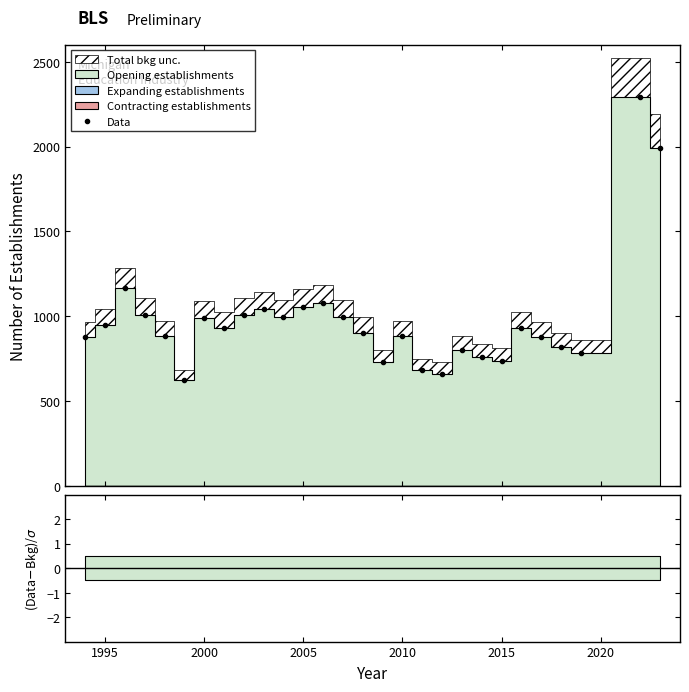

True or false: the data has more than 1 interior local peaks.

True